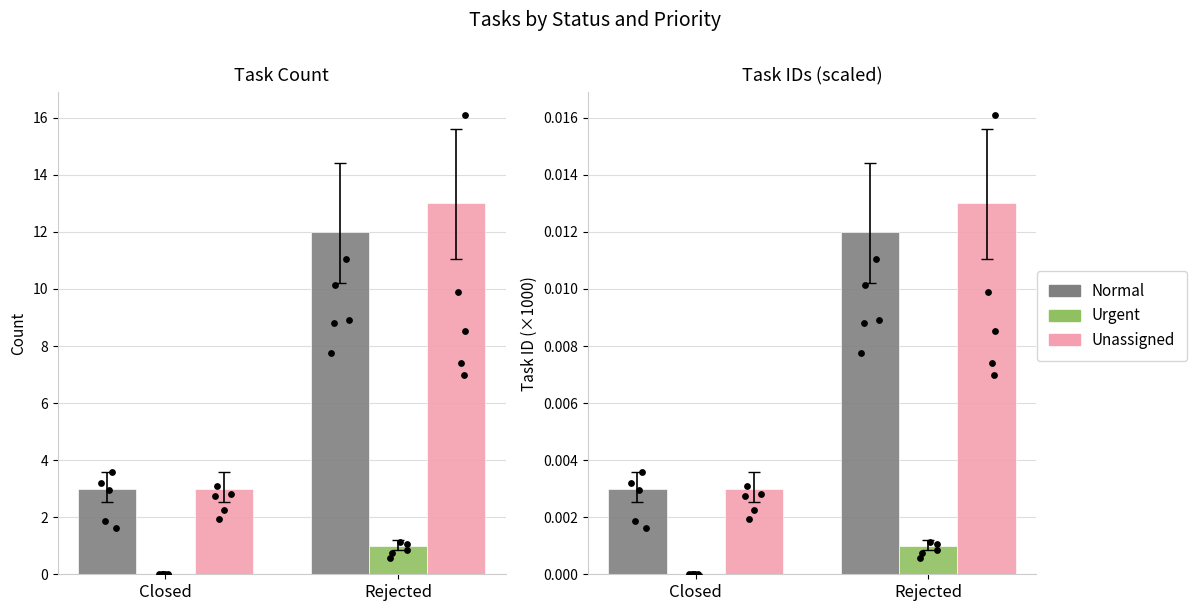

Which series has the largest Y range (max minus min)?

Unassigned